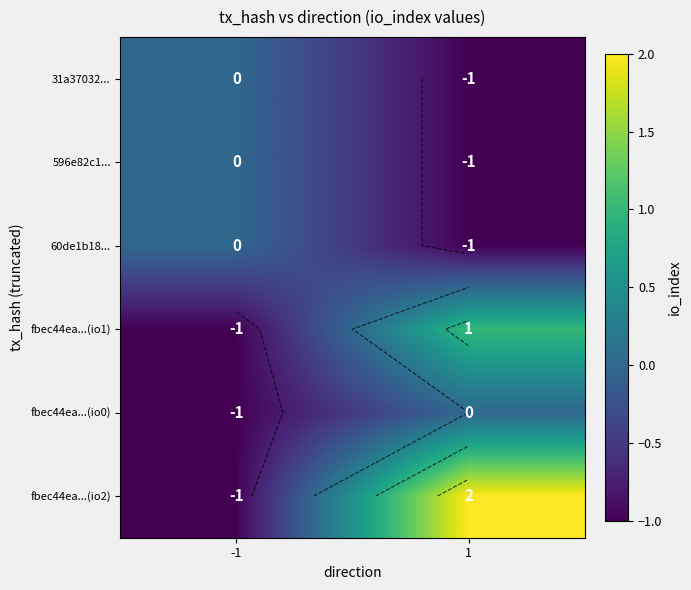

What is the lowest value of the 60de1b18... series?

-1